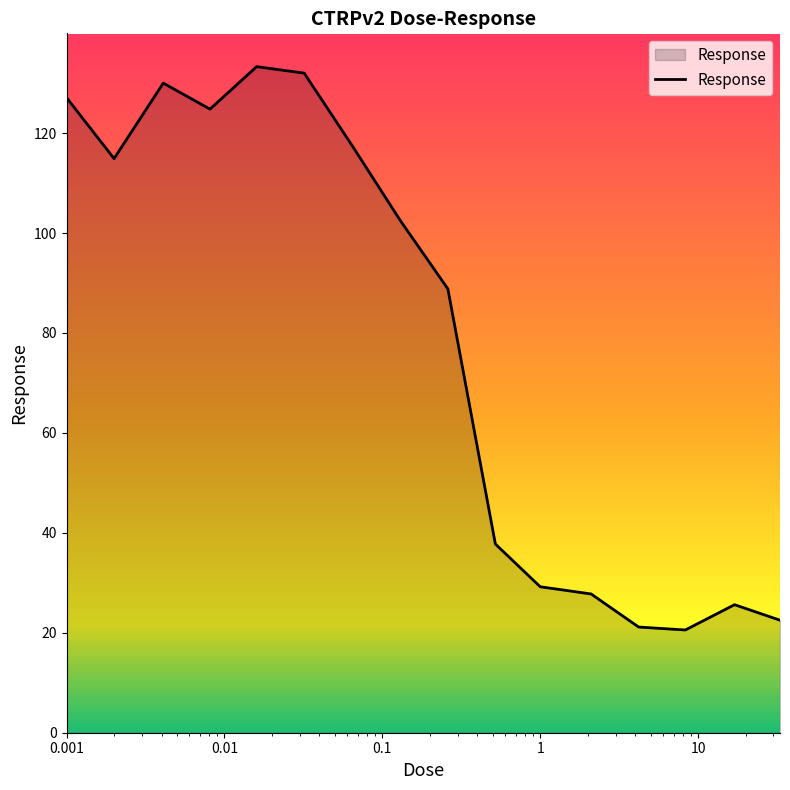

True or false: there are more than 2 points higher than both neighbors.

True